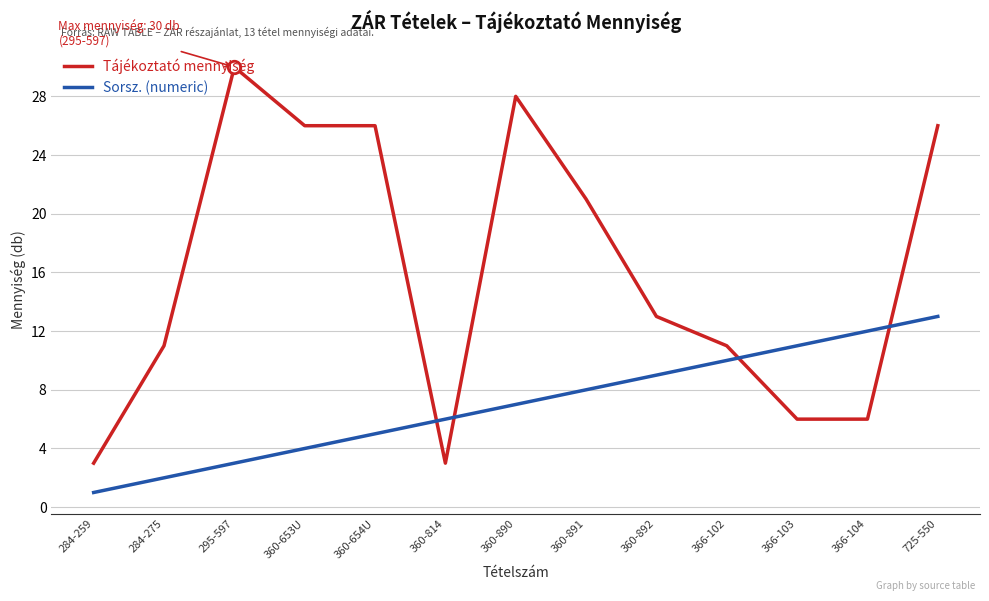

Which label corresponds to the largest value in the chart?

295-597